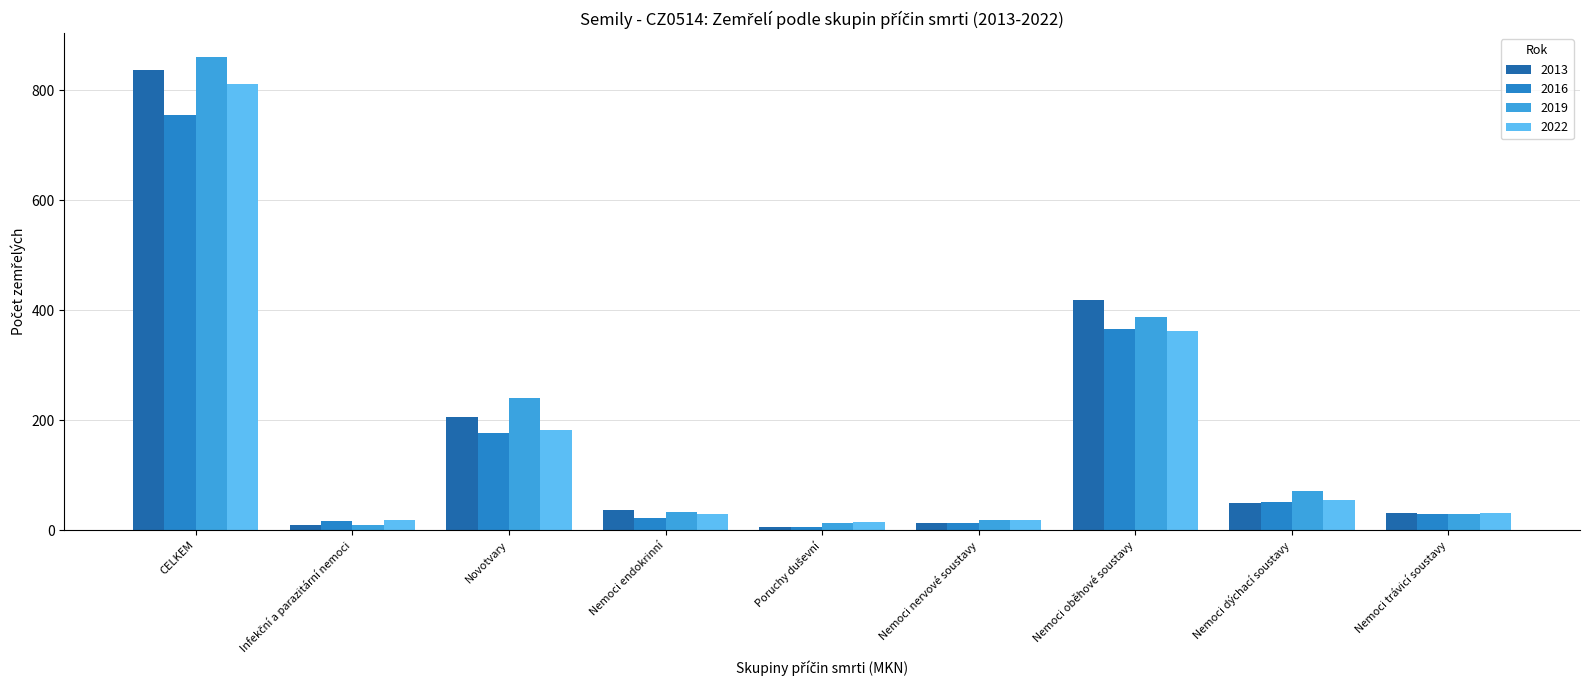

What is the approximate value of 2019 at Nemoci dýchací soustavy, to the nearest 100?

100